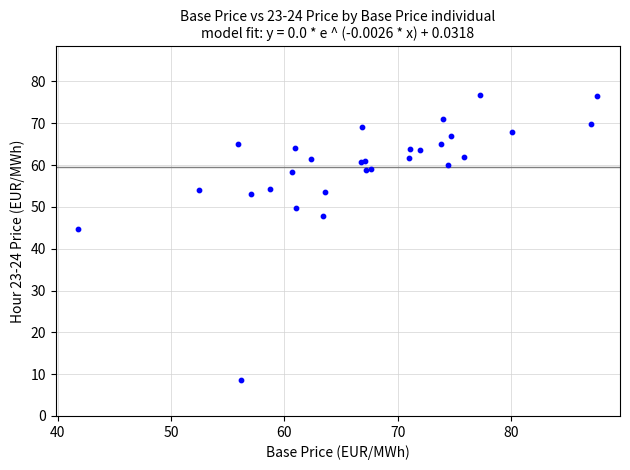

What Y value in the scatter plot is closest to 42?

44.8